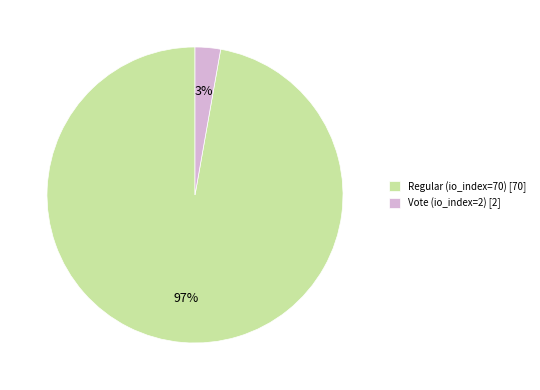

Between Vote (io_index=2) and Regular (io_index=70), which is larger?

Regular (io_index=70)